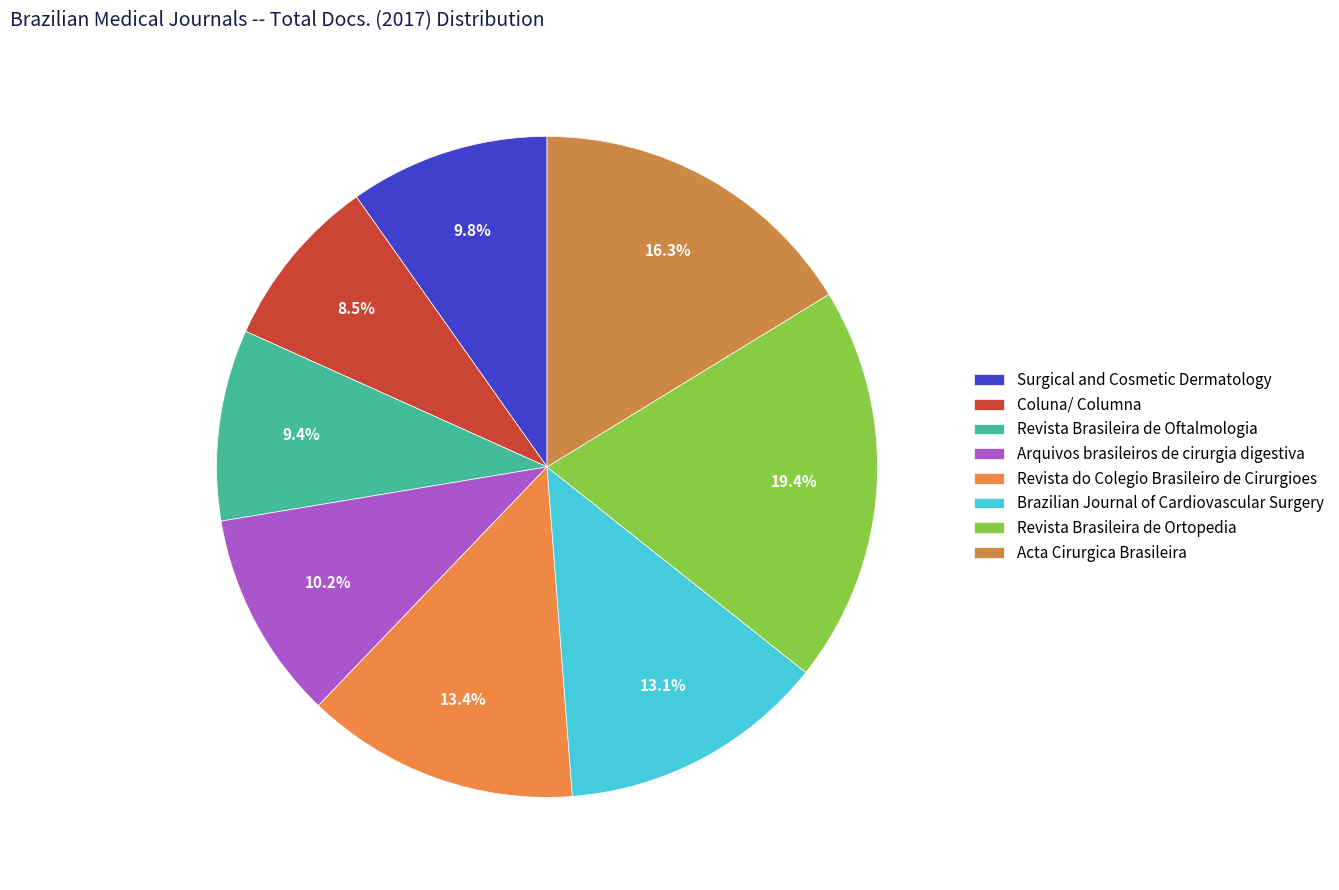

How many slices are in this pie chart?

8